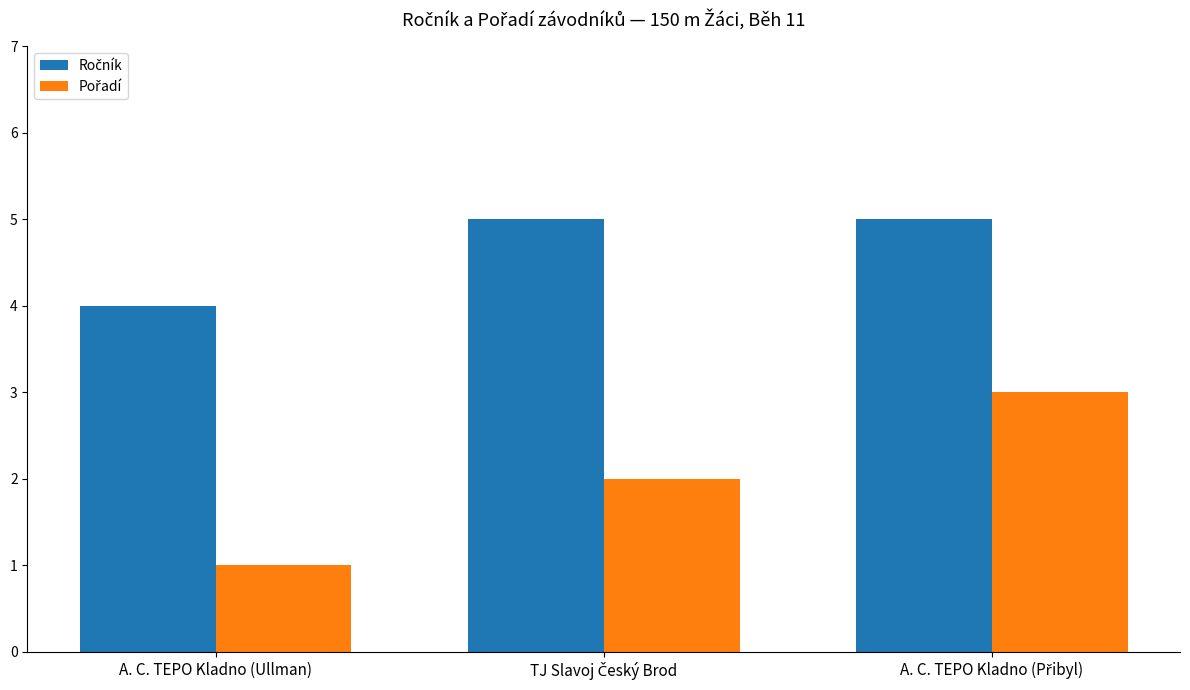

What position from the right is A. C. TEPO Kladno (Ullman)?

3